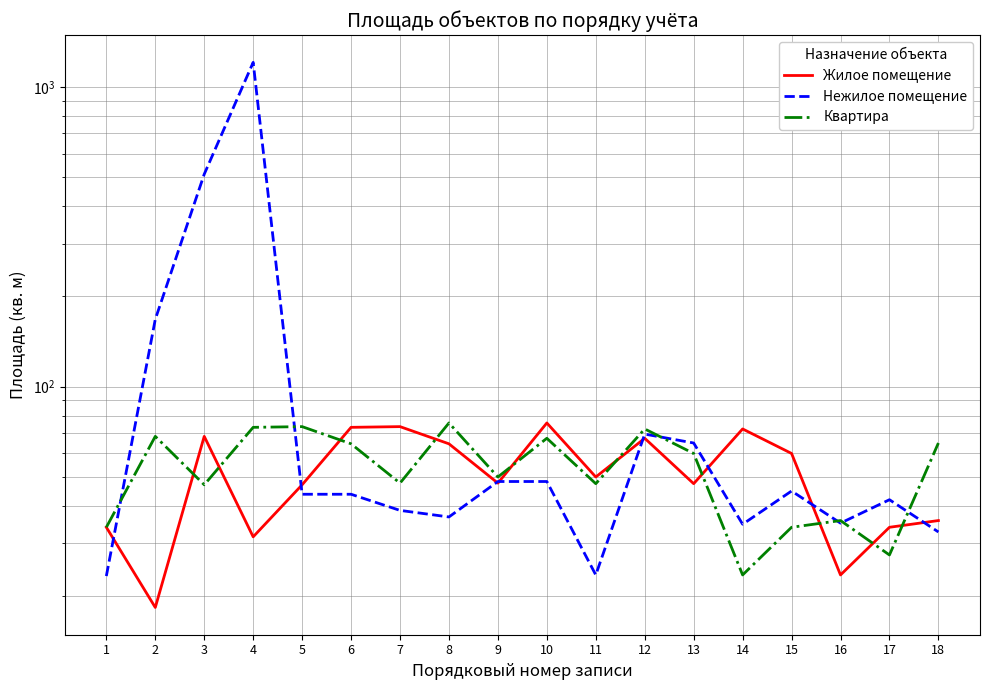

Which series has the widest spread of values?

Нежилое помещение